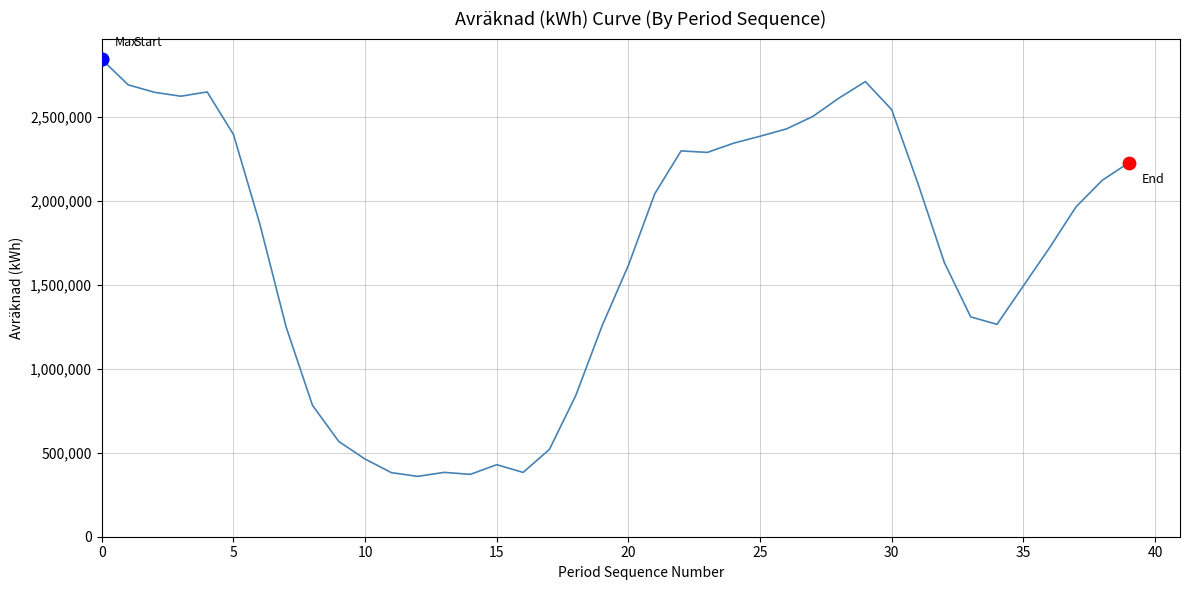

What is the difference between the maximum and minimum values?

2484691.1